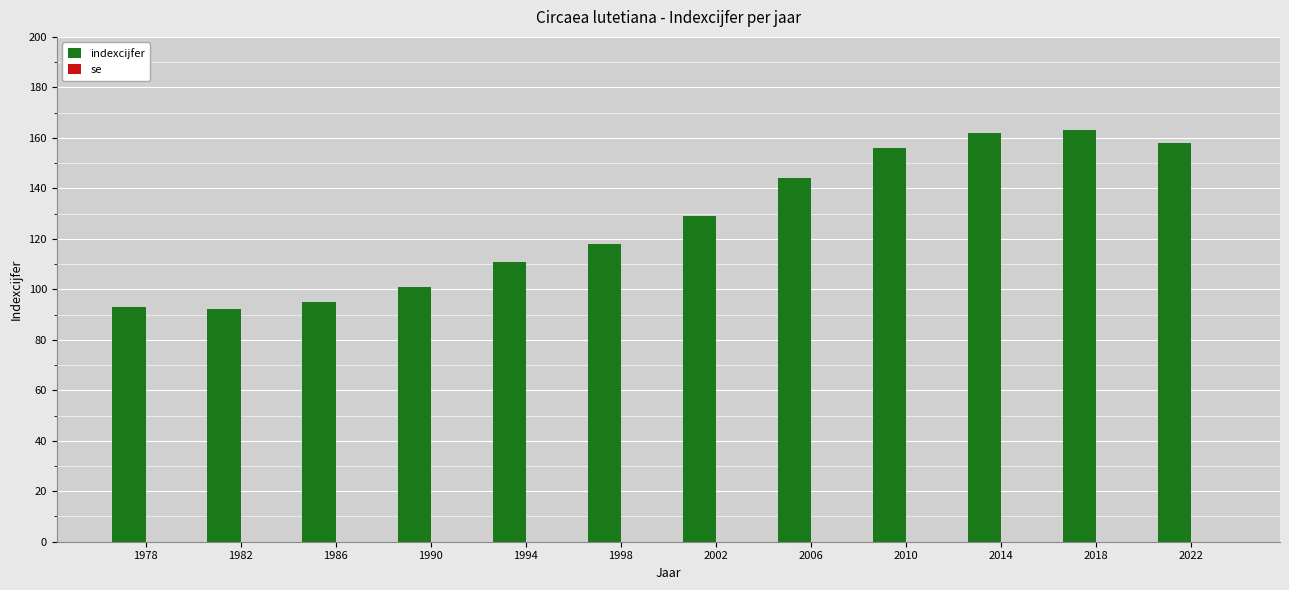

Reading left to right, extract all data points from this chart.

93	92	95	101	111	118	129	144	156	162	163	158